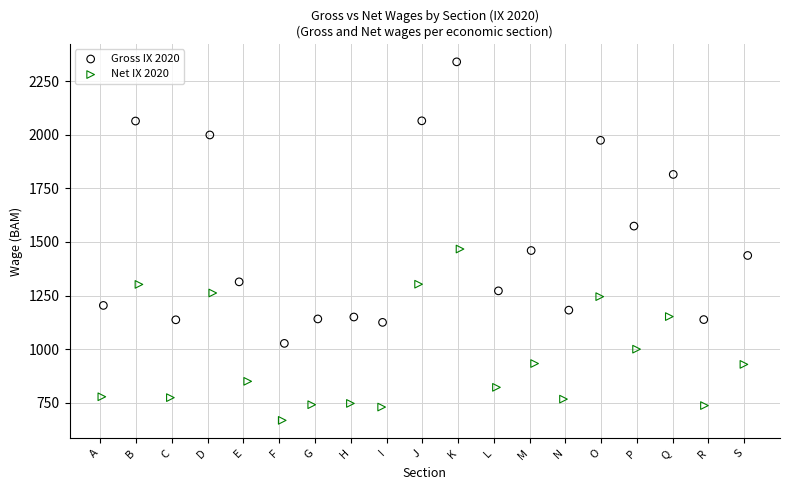

What are all the series names shown in the legend?

Gross IX 2020, Net IX 2020